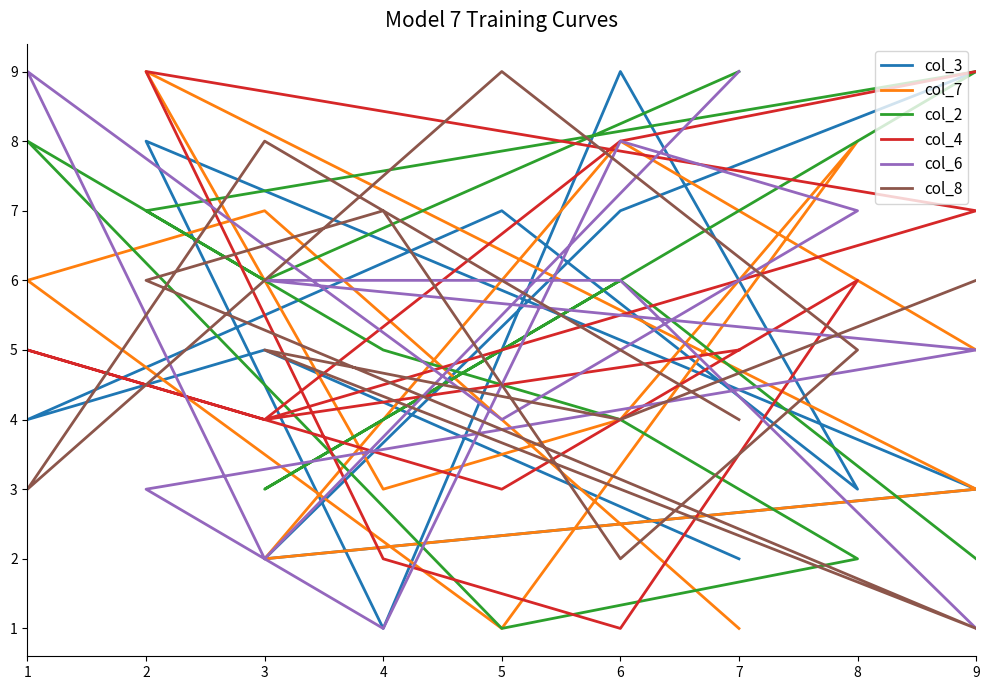

After their last crossing, which series has the higher values: col_3 or col_8?

col_3